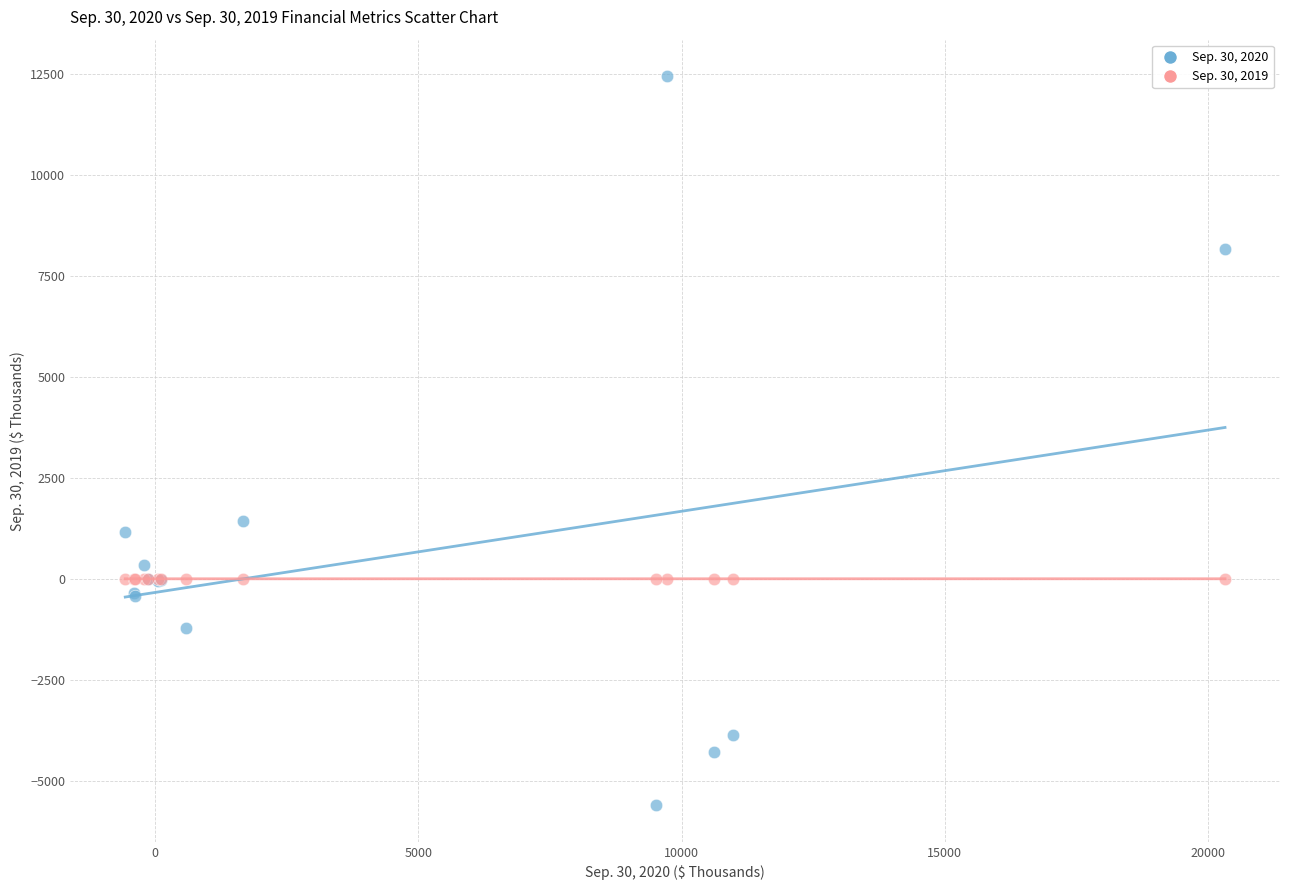

Across all series, what Y value is closest to 3422?

1435